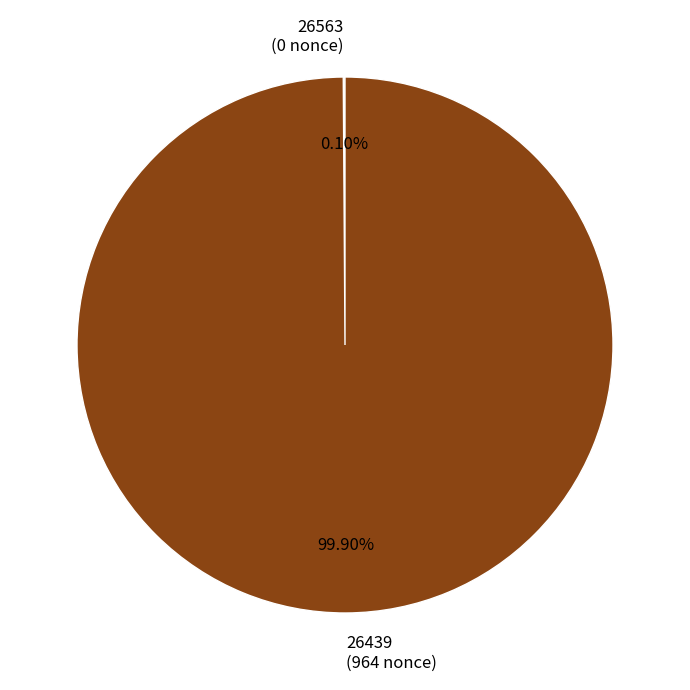

Is there any slice that represents more than half of the pie?

Yes